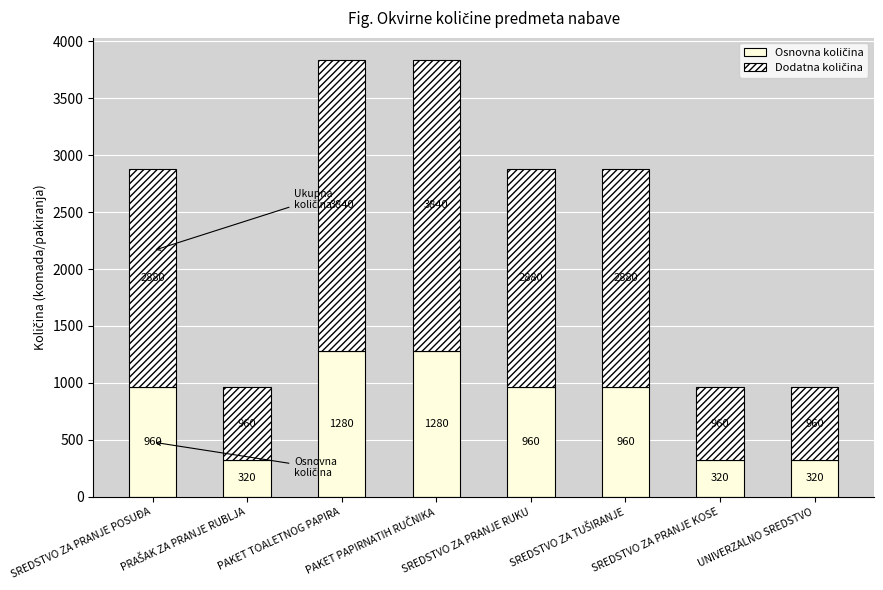

How many categories are shown in the chart?

8